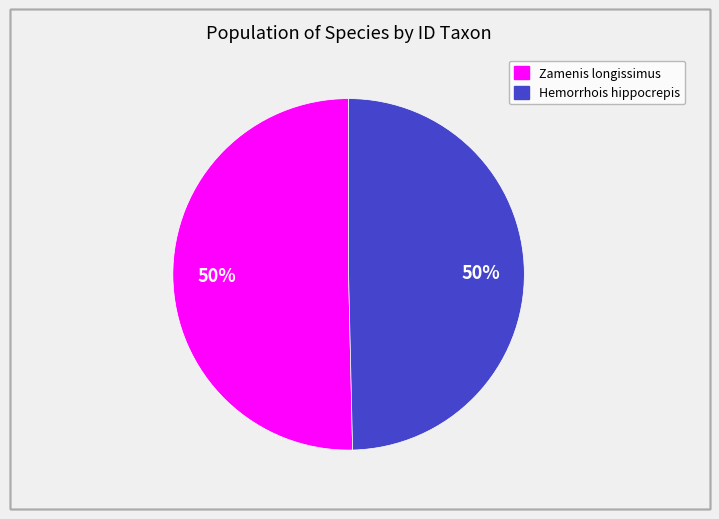

To the nearest percent, what is the average slice percentage?

50%